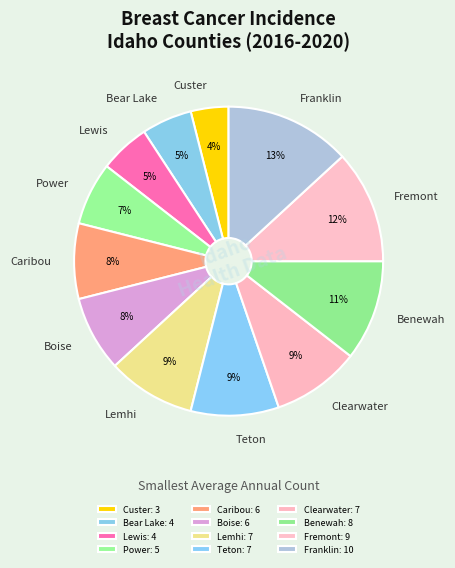

How many segments does this pie chart have?

12